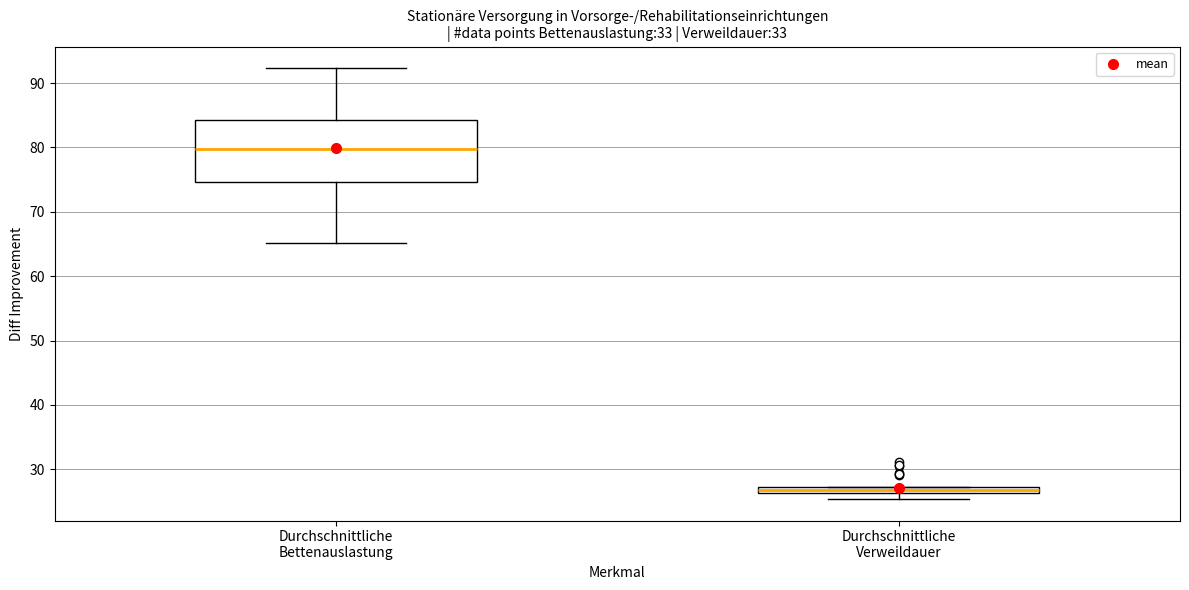

Which box is the tallest, from its lower edge to its upper edge?

Durchschnittliche Bettenauslastung